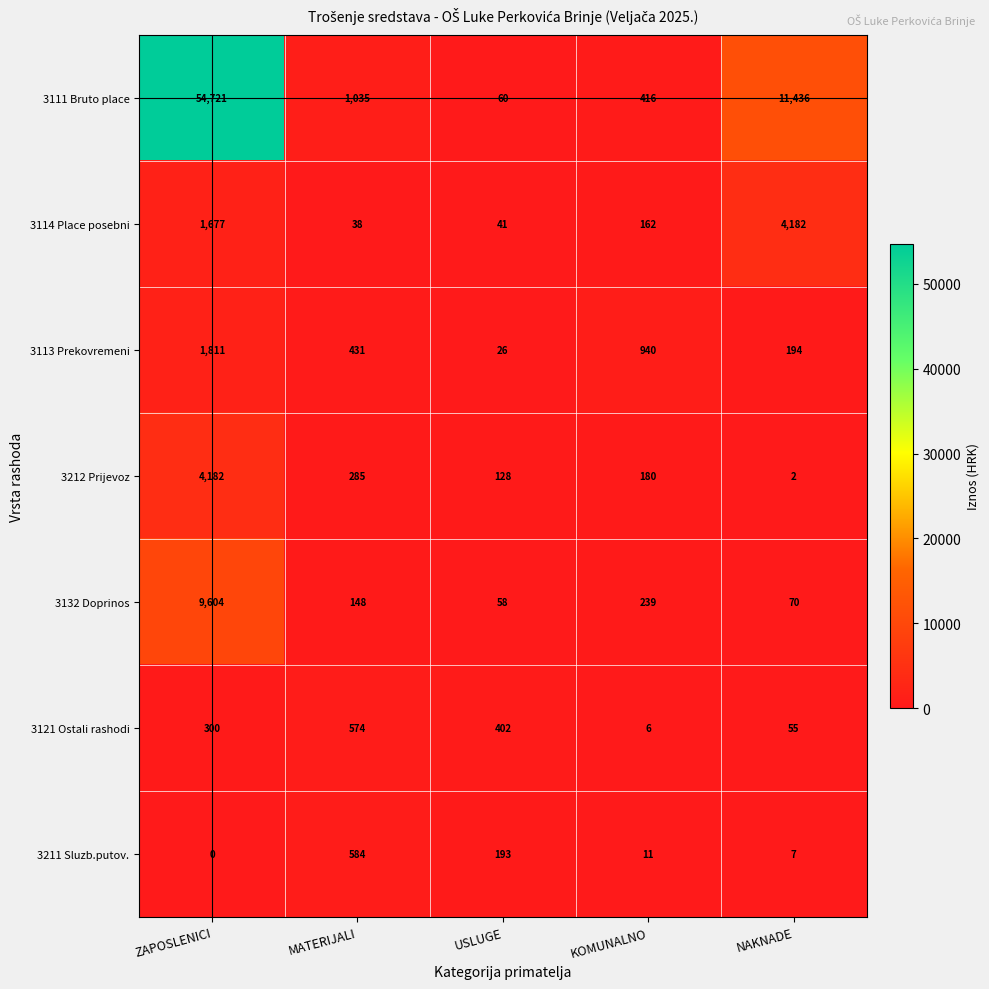

What is the greatest value displayed?

54721